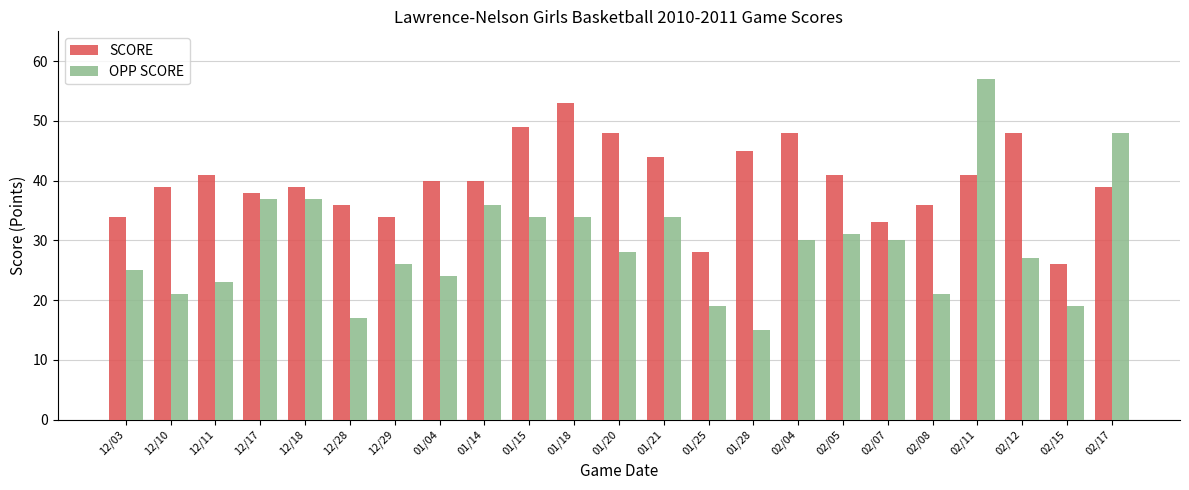

Rank the series by their average value, from highest to lowest.

SCORE, OPP SCORE